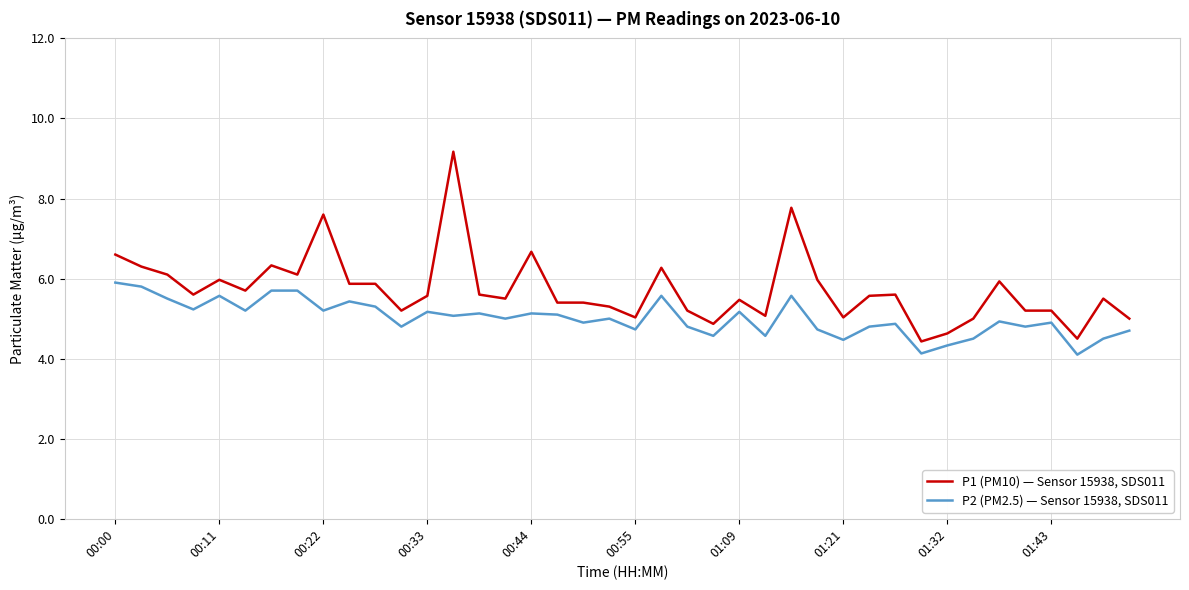

Which series has the largest total across all categories?

P1 (PM10) — Sensor 15938, SDS011